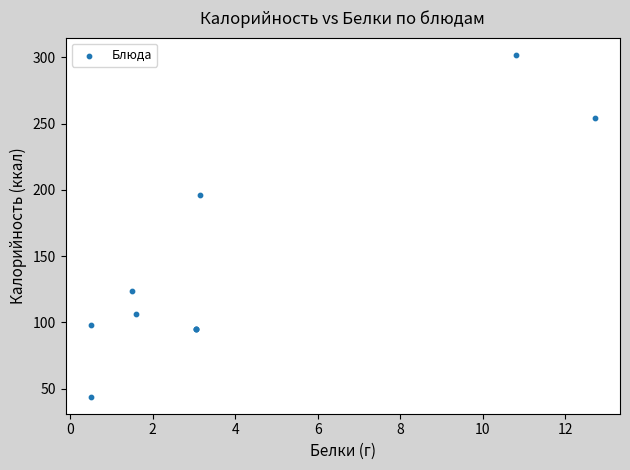

What Y value in the scatter plot is closest to 173?

196.0